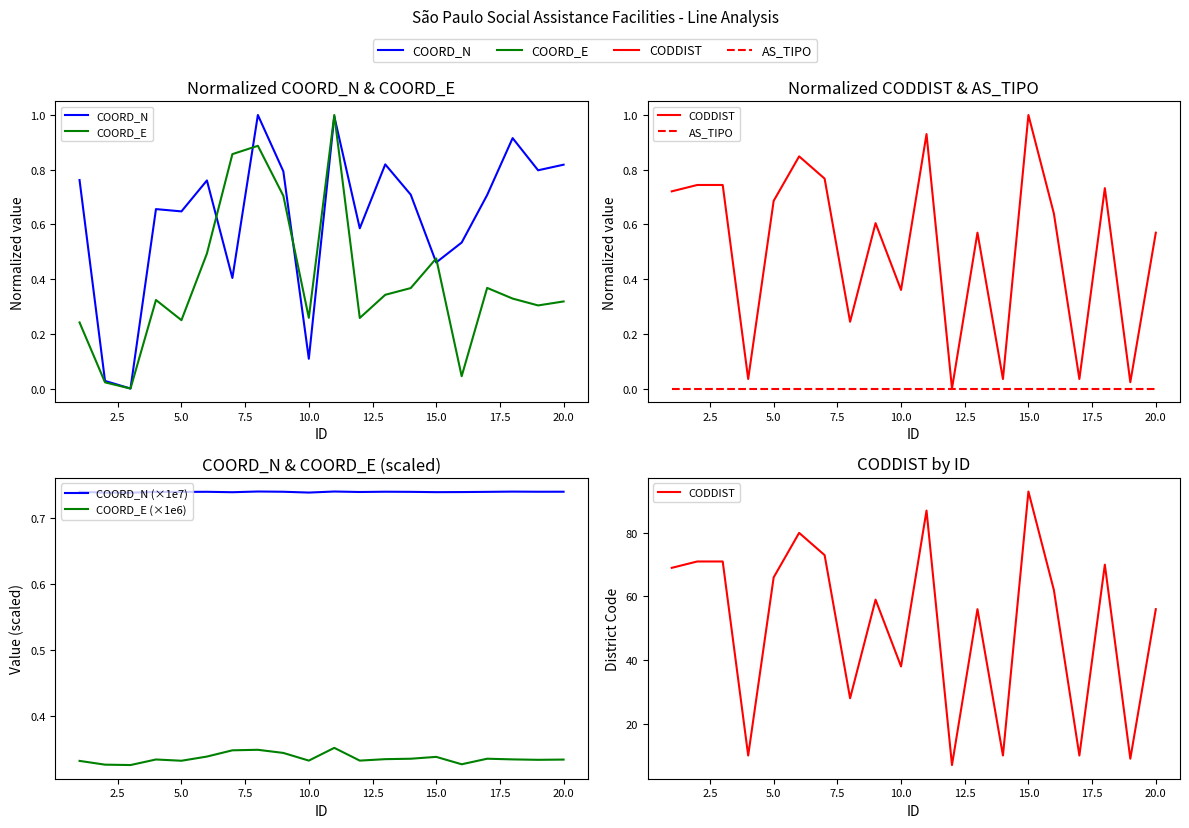

Is the value of COORD_N at 18 greater than the value of AS_TIPO at 14?

Yes